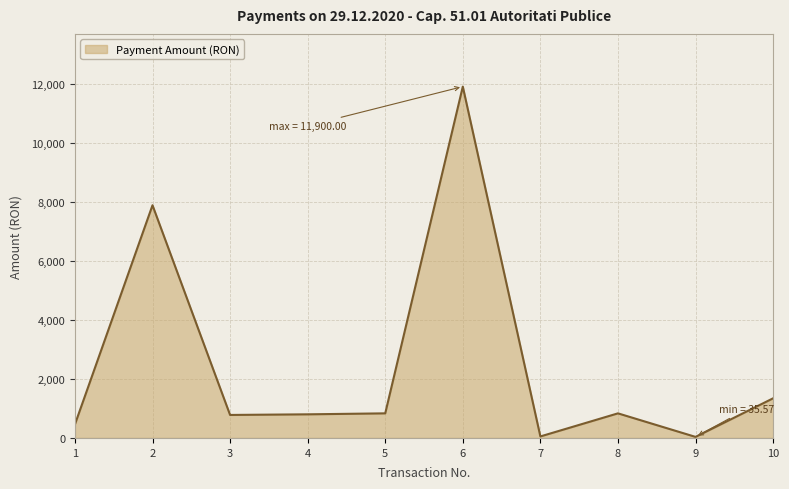

What is the difference between the values at 8 and 6?

11067.0